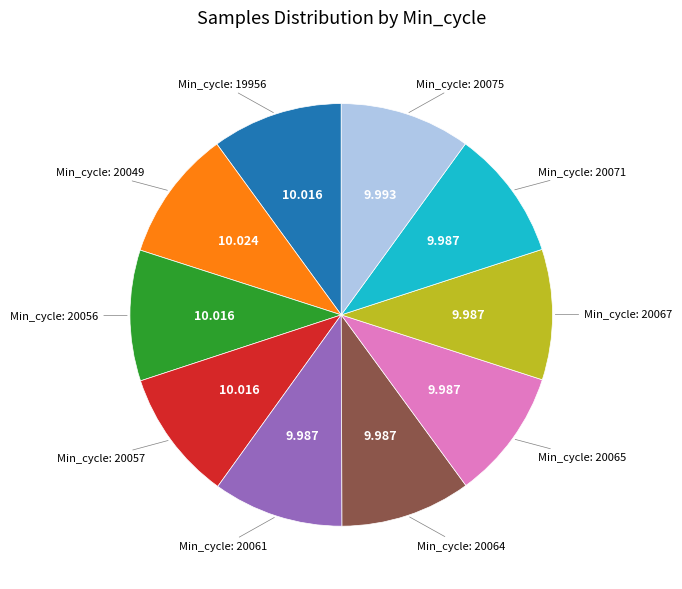

Does any single category account for the majority?

No